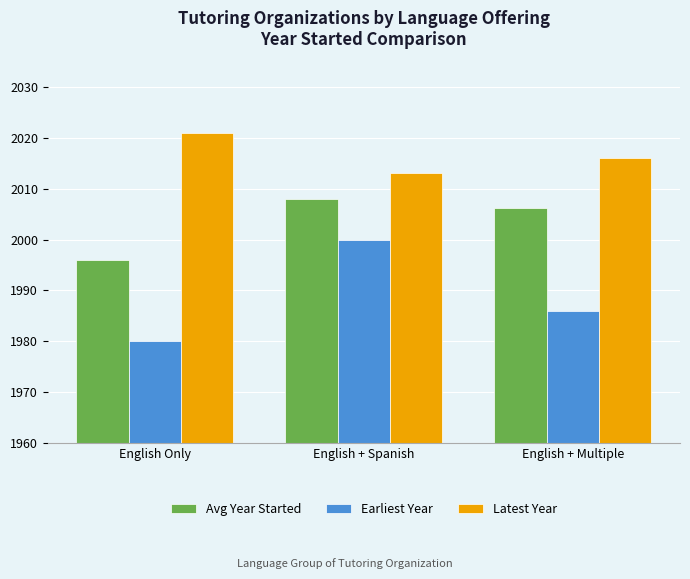

Which series changed the most between English Only and English + Spanish?

Earliest Year